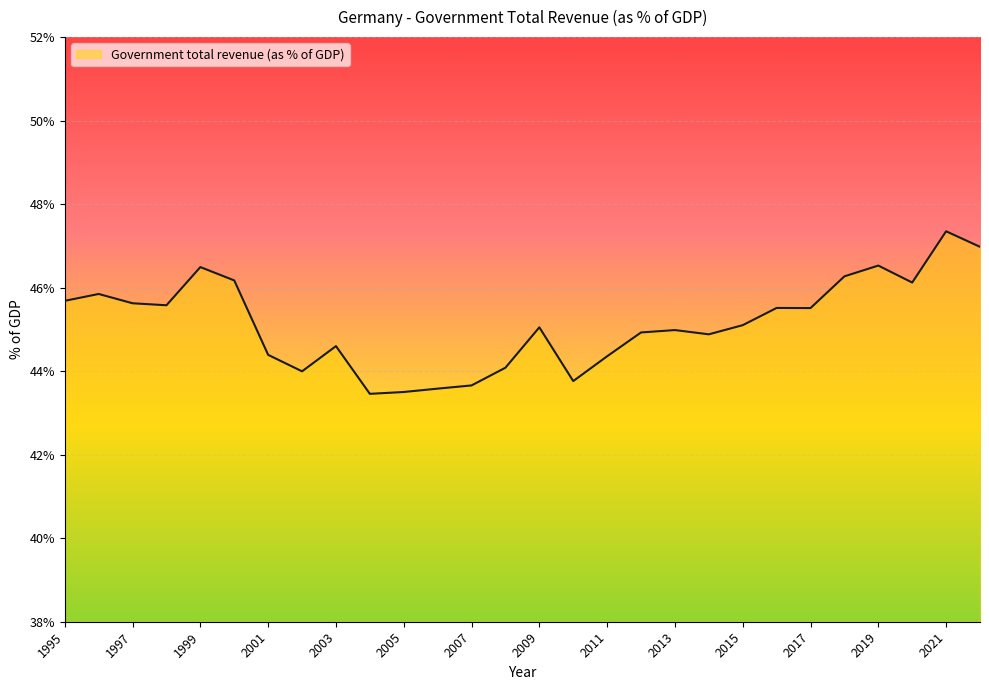

What is the greatest value displayed?

47.3